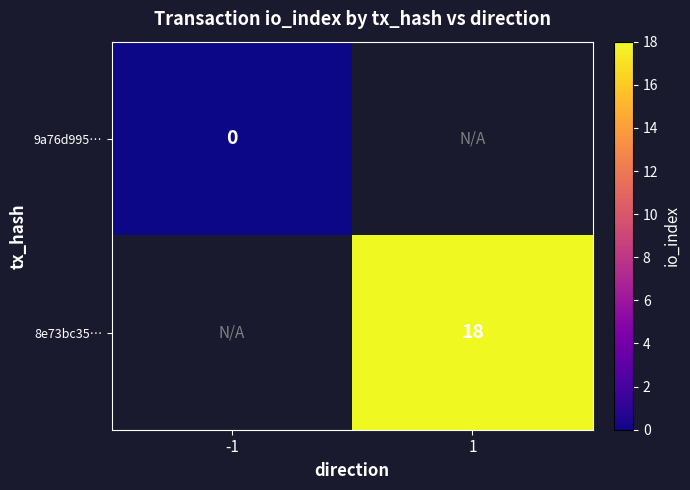

The 8e73bc35… series shows 32 at 1. True or false?

False